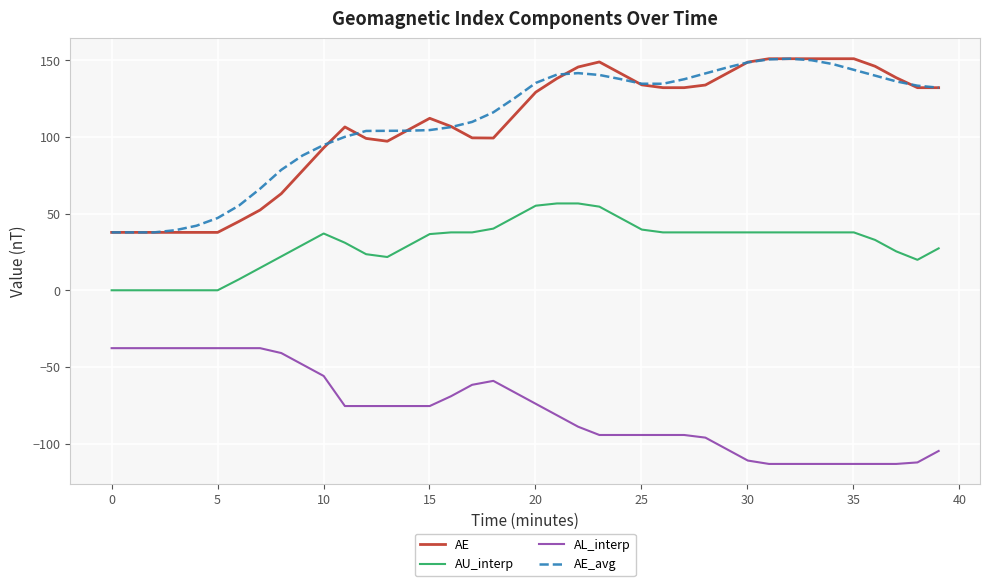

What is the greatest value displayed?

150.9